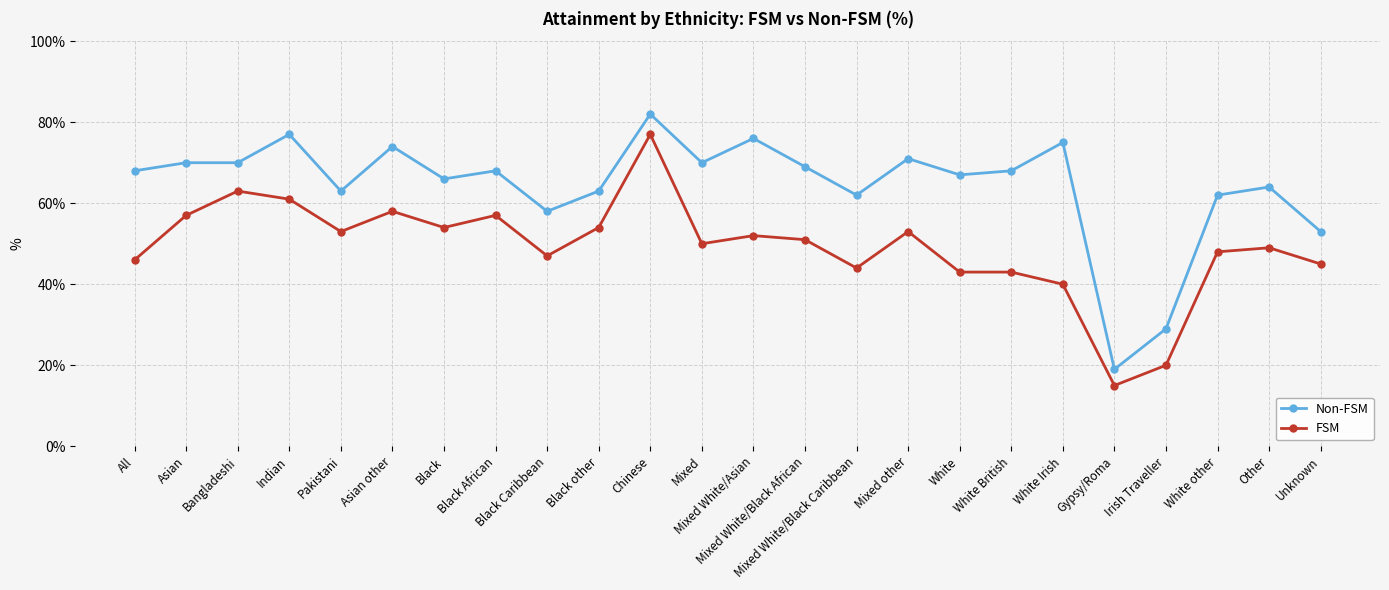

What is the maximum value for Non-FSM?

82